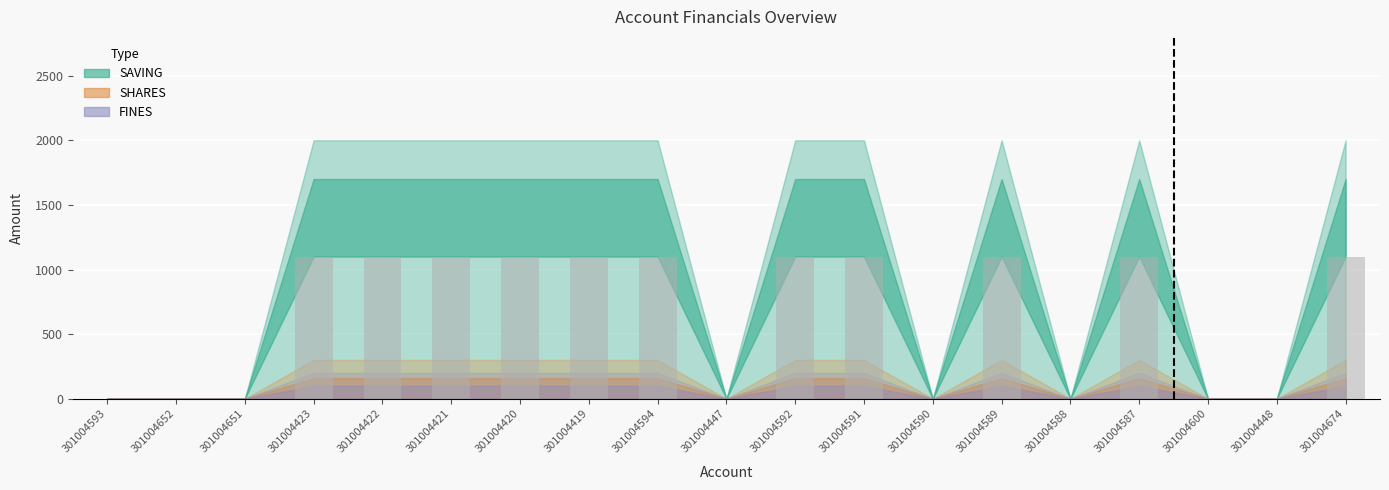

What is the change in value from 301004593 to 301004591?

+1100